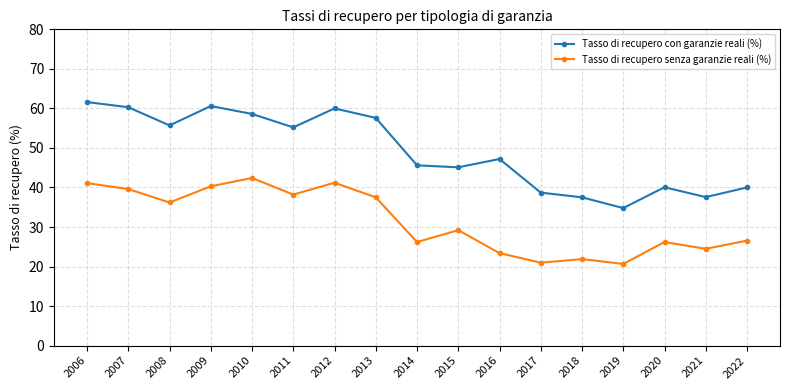

How many data points in Tasso di recupero senza garanzie reali (%) are above 29?

9